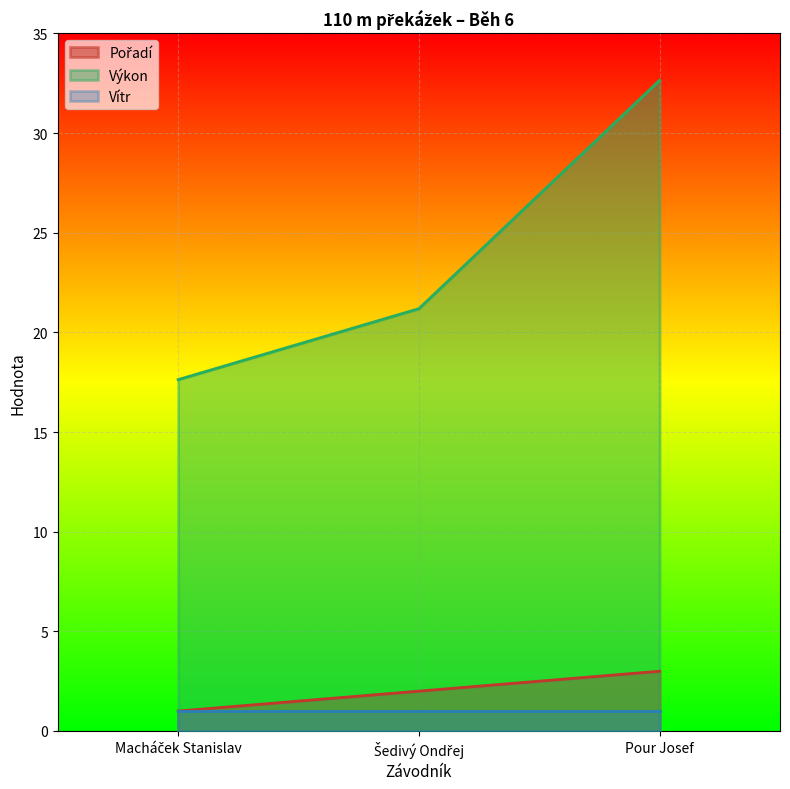

At which category is the sum across all series the highest?

Pour Josef